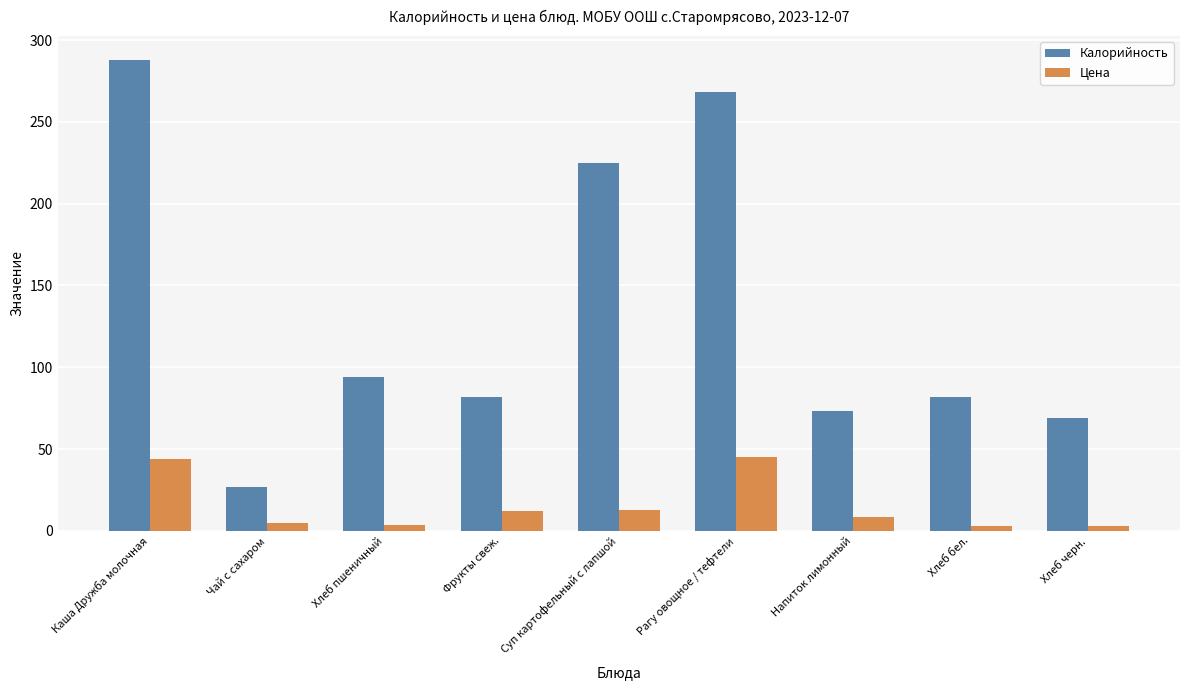

Are the bars grouped side by side (vs. stacked)?

Yes